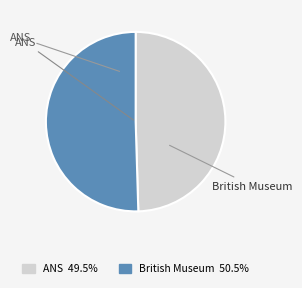

What is the majority slice?

British Museum (HPB p48.58)